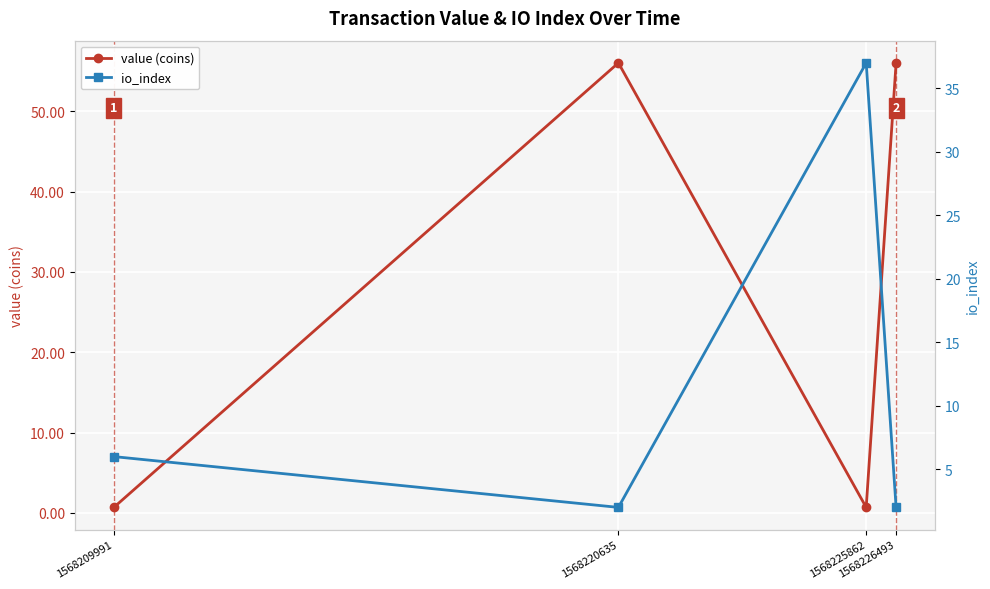

Is the value of io_index at 1568225862 greater than the value of value (coins) at 1568220635?

No